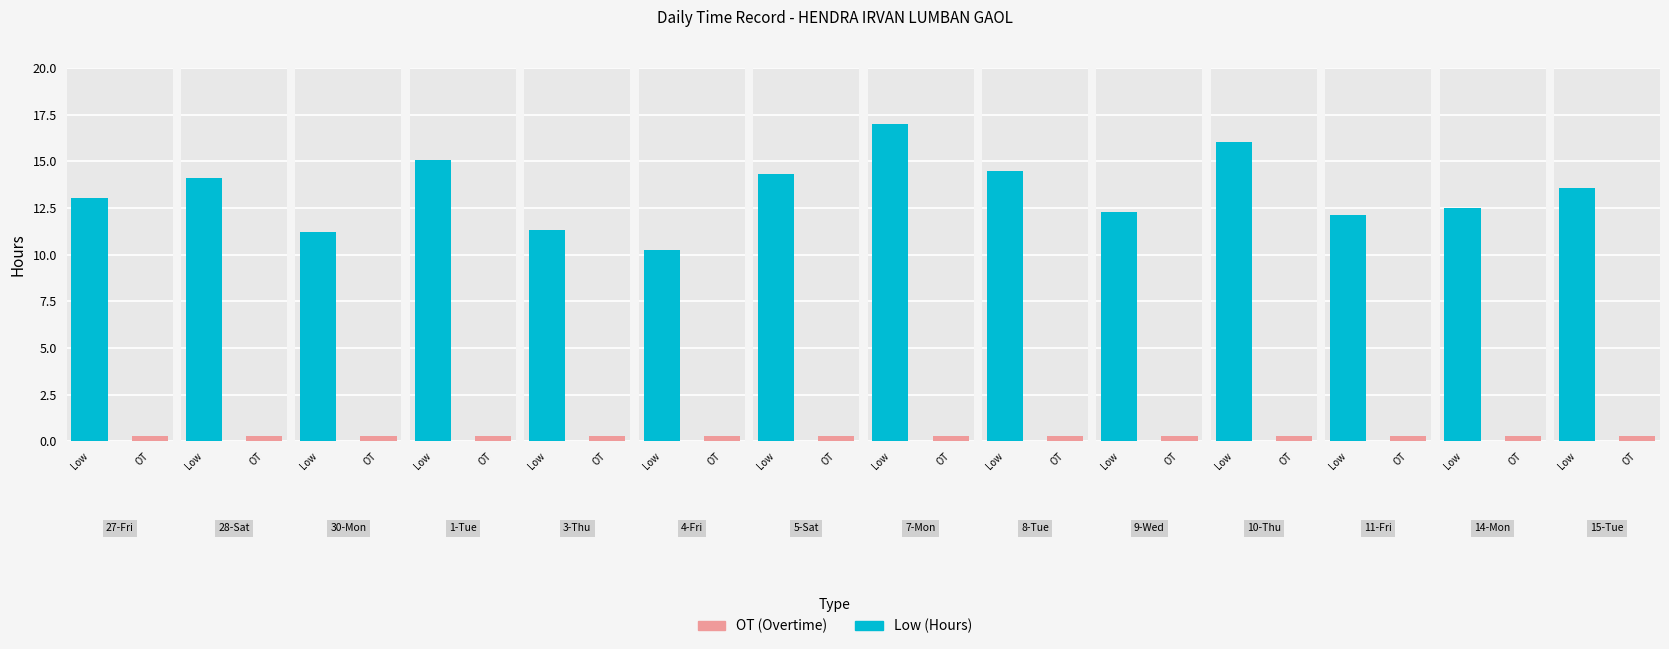

Reading left to right, extract all data points from this chart.

Low: 13.0	14.1	11.2	15.1	11.3	10.3	14.3	17.0	14.5	12.3	16.0	12.1	12.5	13.6
OT: 0.0	0.0	0.0	0.0	0.0	0.0	0.0	0.0	0.0	0.0	0.0	0.0	0.0	0.0